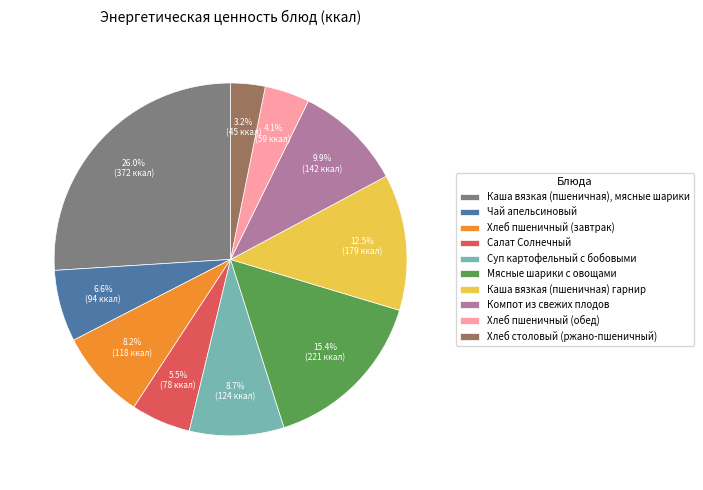

Is there any slice that represents more than half of the pie?

No